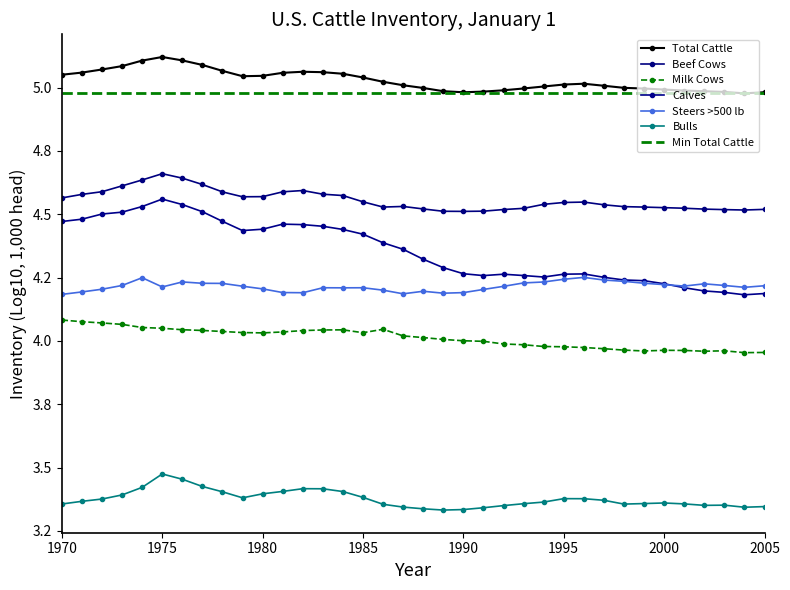

What is the difference between the second highest and minimum values in the Milk Cows series?

0.1